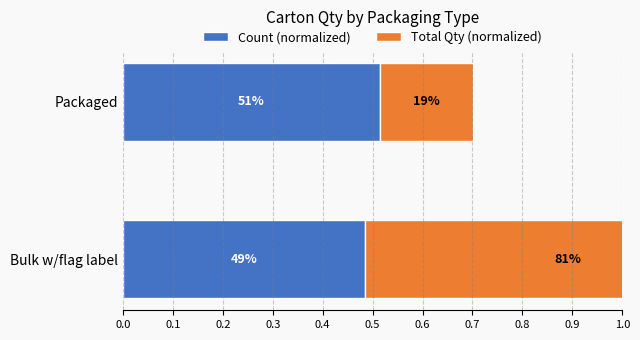

What are all the series names shown in the legend?

Count (normalized), Total Qty (normalized)